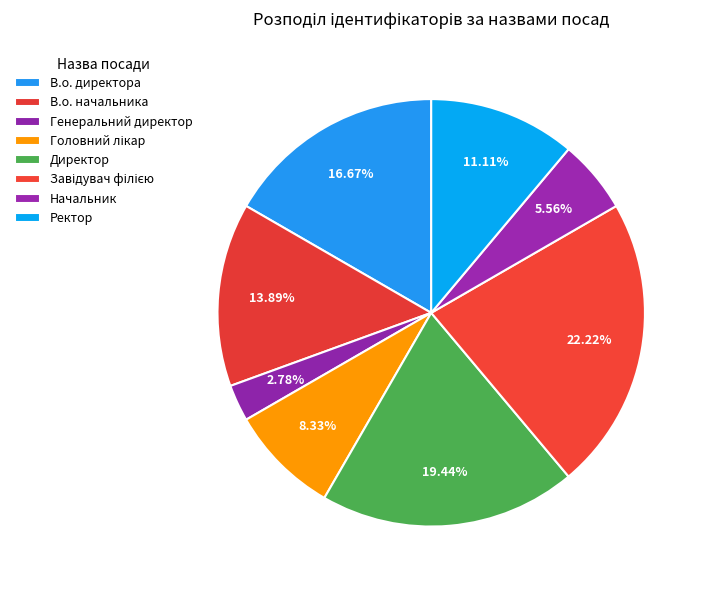

To the nearest percent, what portion does В.о. начальника represent?

14%